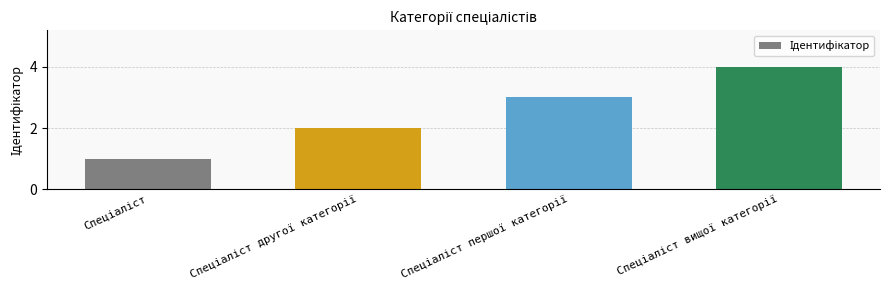

What is the sum of all values?

10